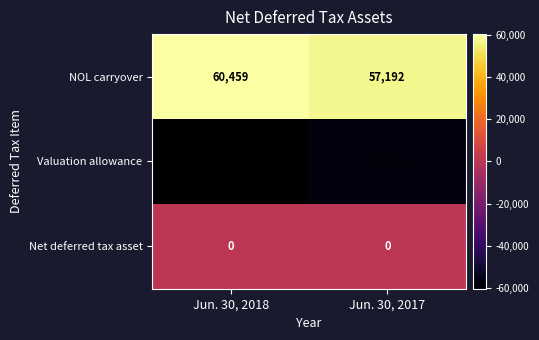

The value of NOL carryover at Jun. 30, 2017 is 57192. True or false?

True